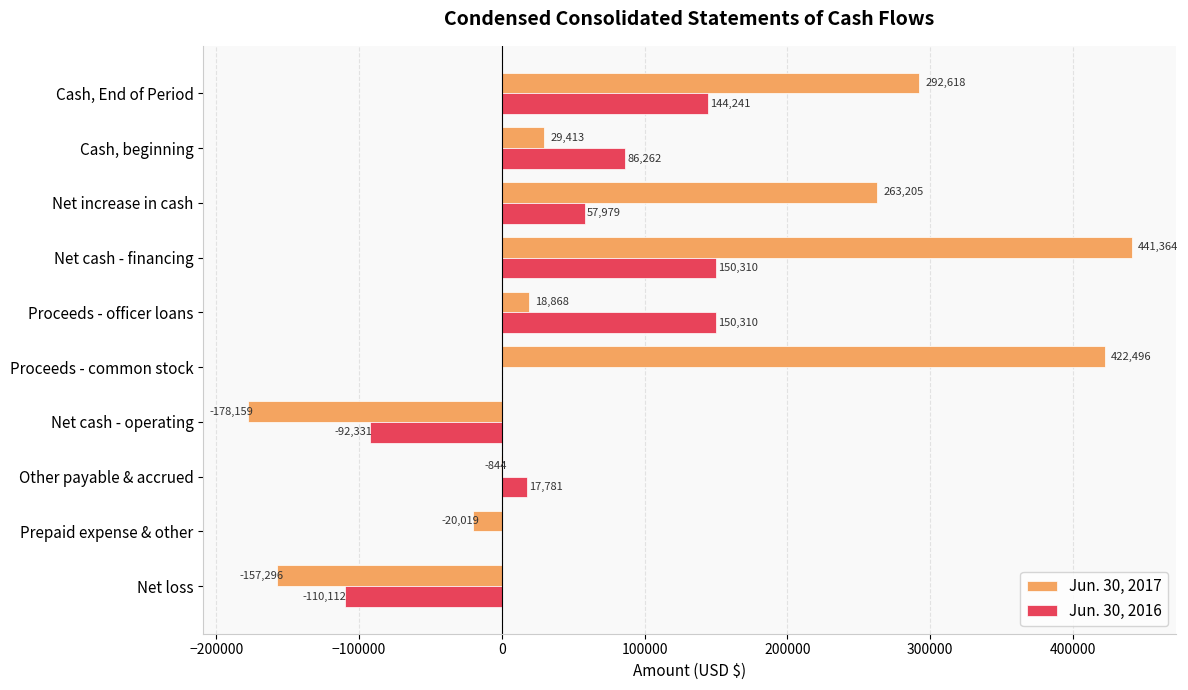

Is it true that Jun. 30, 2017 equals 29413 at Cash, beginning?

True